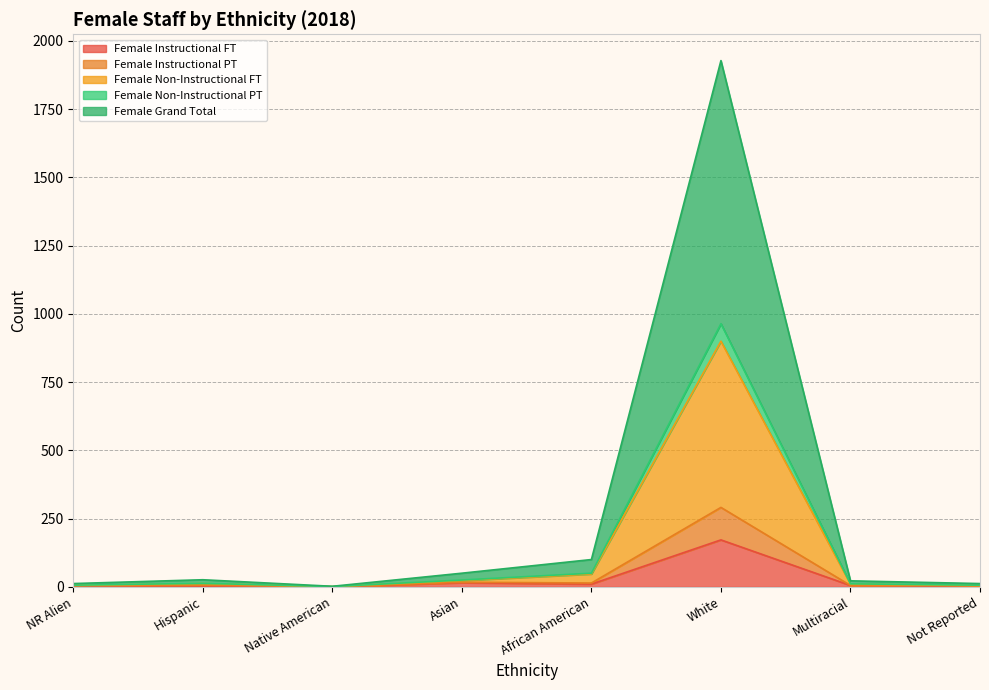

At which label does Female Instructional FT reach its peak?

White